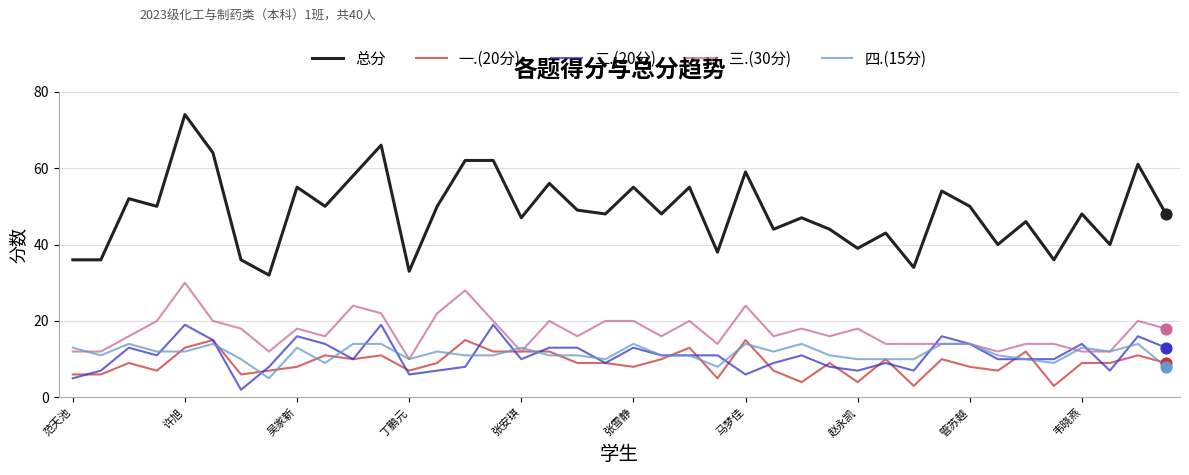

Which series has the largest range (max minus min)?

总分